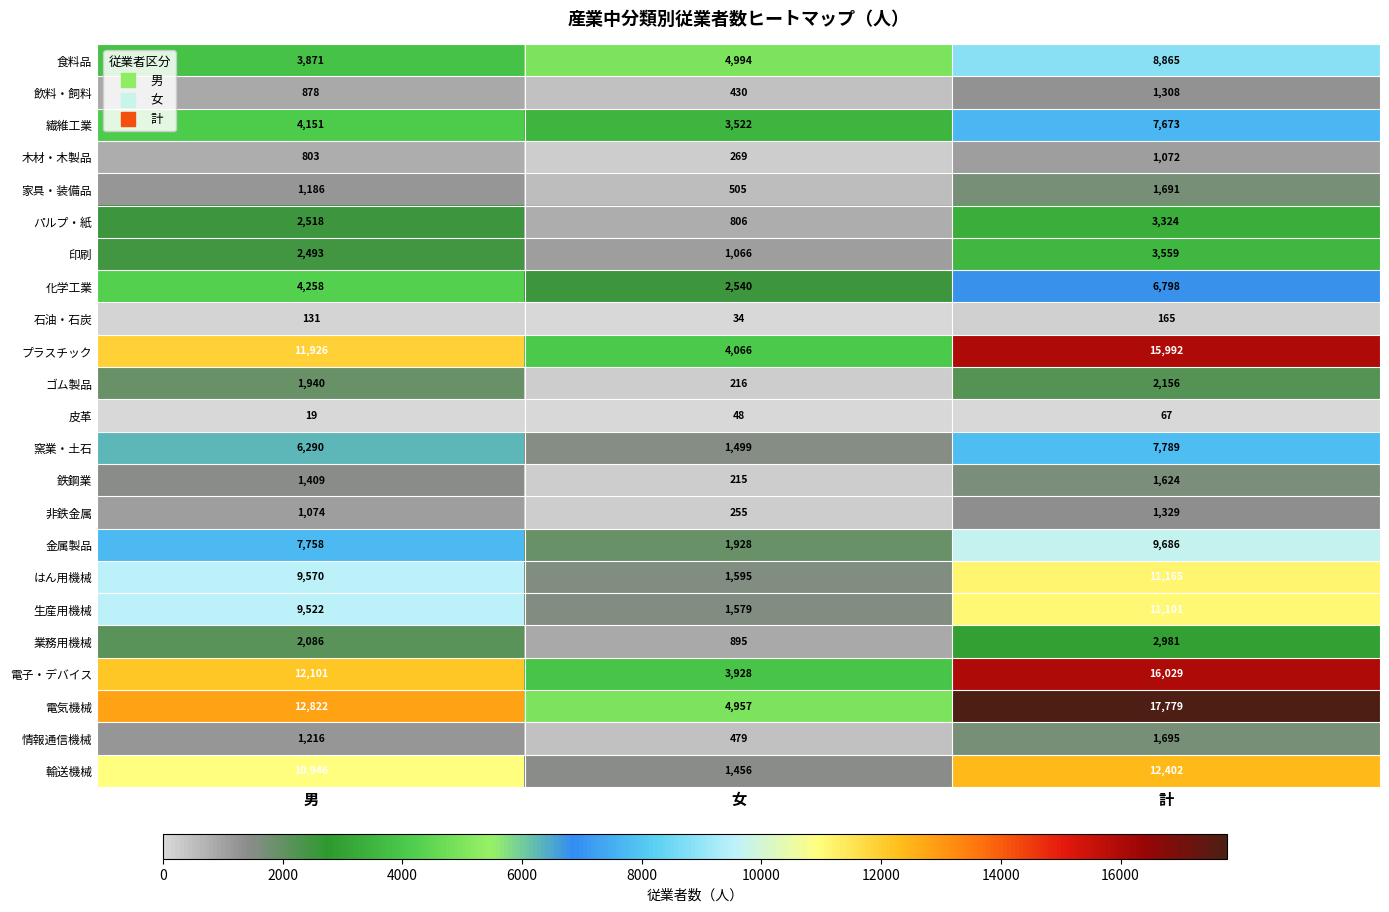

What is the difference between the maximum and minimum values in the 鉄鋼業 series?

1409